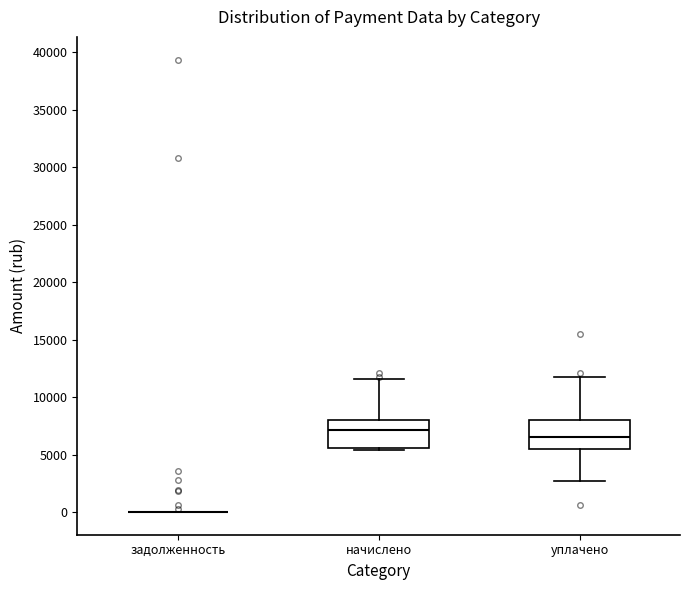

Reading left to right, transcribe this box plot: for each box, give where its median line is, the range the box spans, and where its two whiskers end, as read against the y-axis. The values are not printed on the chart, so give them approximately, as read against the axis.

задолженность: box collapsed to a line at 0, whiskers 0 to 0
начислено: median 7000, box 5500 to 8000, whiskers 5500 (just below the box's lower edge) to 11500
уплачено: median 6500, box 5500 to 8000, whiskers 2500 to 12000